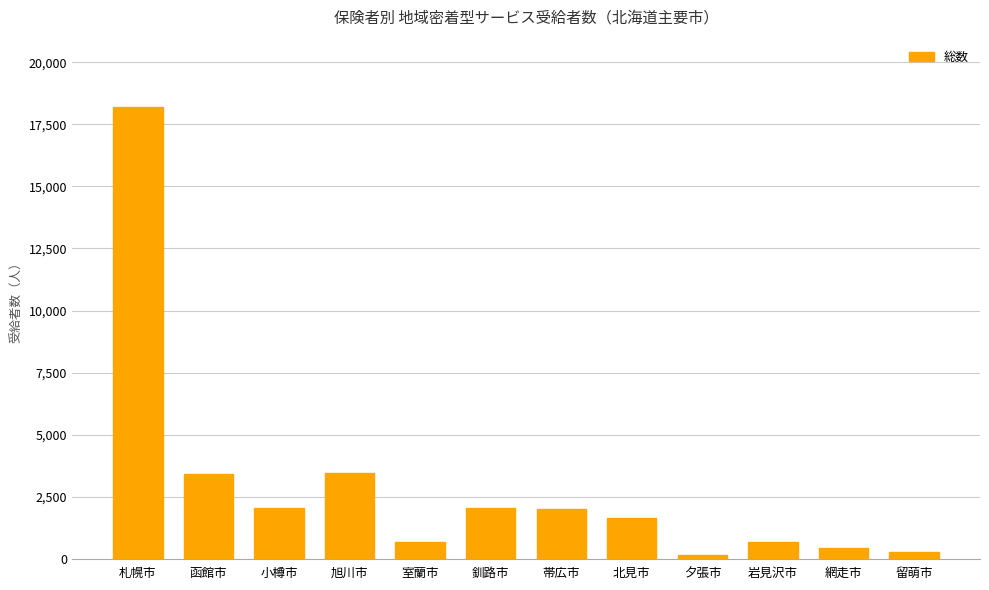

Is it true that the value at 網走市 is 446?

True